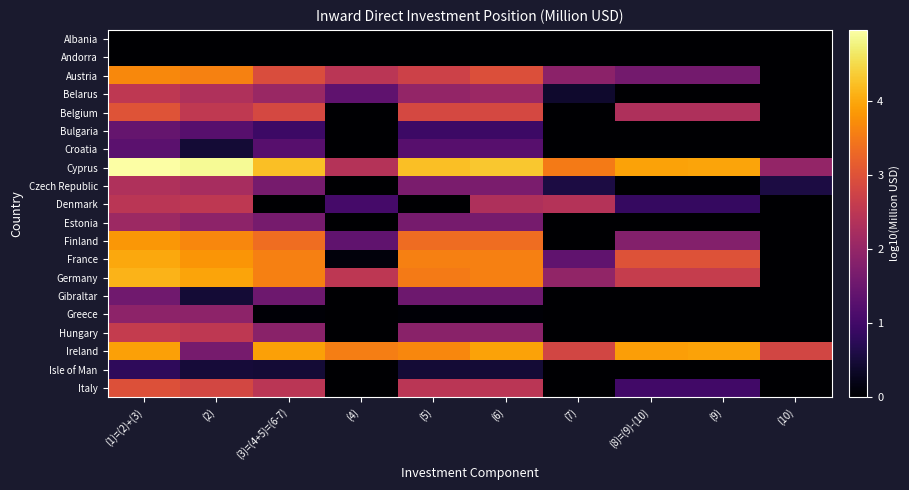

Reading left to right, extract all data points from this chart.

Albania: (1)=(2)+(3)=0.0	(2)=0.0	(3)=(4+5)=(6-7)=0.0	(4)=0.0	(5)=0.0	(6)=0.0	(7)=0.0	(8)=(9)-(10)=0.0	(9)=0.0	(10)=0.0
Andorra: (1)=(2)+(3)=0.0	(2)=0.0	(3)=(4+5)=(6-7)=0.0	(4)=0.0	(5)=0.0	(6)=0.0	(7)=0.0	(8)=(9)-(10)=0.0	(9)=0.0	(10)=0.0
Austria: (1)=(2)+(3)=3.7	(2)=3.6	(3)=(4+5)=(6-7)=2.9	(4)=2.5	(5)=2.7	(6)=2.9	(7)=1.9	(8)=(9)-(10)=1.6	(9)=1.6	(10)=0.0
Belarus: (1)=(2)+(3)=2.5	(2)=2.3	(3)=(4+5)=(6-7)=2.1	(4)=1.4	(5)=2.0	(6)=2.1	(7)=0.4	(8)=(9)-(10)=-1.1	(9)=-1.1	(10)=0.0
Belgium: (1)=(2)+(3)=3.0	(2)=2.5	(3)=(4+5)=(6-7)=2.8	(4)=-1.7	(5)=2.8	(6)=2.8	(7)=0.0	(8)=(9)-(10)=2.3	(9)=2.3	(10)=0.0
Bulgaria: (1)=(2)+(3)=1.4	(2)=1.2	(3)=(4+5)=(6-7)=0.9	(4)=-1.1	(5)=0.9	(6)=0.9	(7)=0.0	(8)=(9)-(10)=0.0	(9)=0.0	(10)=0.0
Croatia: (1)=(2)+(3)=1.3	(2)=0.5	(3)=(4+5)=(6-7)=1.2	(4)=0.0	(5)=1.2	(6)=1.2	(7)=0.0	(8)=(9)-(10)=0.0	(9)=0.0	(10)=0.0
Cyprus: (1)=(2)+(3)=5.0	(2)=4.9	(3)=(4+5)=(6-7)=4.2	(4)=2.4	(5)=4.2	(6)=4.3	(7)=3.5	(8)=(9)-(10)=3.9	(9)=4.0	(10)=2.0
Czech Republic: (1)=(2)+(3)=2.3	(2)=2.2	(3)=(4+5)=(6-7)=1.6	(4)=0.0	(5)=1.7	(6)=1.7	(7)=0.6	(8)=(9)-(10)=0.0	(9)=-1.2	(10)=0.6
Denmark: (1)=(2)+(3)=2.5	(2)=2.5	(3)=(4+5)=(6-7)=0.0	(4)=1.0	(5)=0.0	(6)=2.3	(7)=2.4	(8)=(9)-(10)=0.9	(9)=0.9	(10)=0.0
Estonia: (1)=(2)+(3)=2.1	(2)=1.9	(3)=(4+5)=(6-7)=1.6	(4)=-0.4	(5)=1.6	(6)=1.6	(7)=0.0	(8)=(9)-(10)=0.0	(9)=0.0	(10)=0.0
Finland: (1)=(2)+(3)=3.8	(2)=3.7	(3)=(4+5)=(6-7)=3.4	(4)=1.4	(5)=3.3	(6)=3.4	(7)=-0.5	(8)=(9)-(10)=1.8	(9)=1.8	(10)=0.0
France: (1)=(2)+(3)=4.0	(2)=3.8	(3)=(4+5)=(6-7)=3.6	(4)=0.1	(5)=3.6	(6)=3.6	(7)=1.4	(8)=(9)-(10)=3.0	(9)=3.0	(10)=-0.4
Germany: (1)=(2)+(3)=4.1	(2)=4.0	(3)=(4+5)=(6-7)=3.6	(4)=2.5	(5)=3.5	(6)=3.6	(7)=2.0	(8)=(9)-(10)=2.6	(9)=2.6	(10)=0.0
Gibraltar: (1)=(2)+(3)=1.6	(2)=0.5	(3)=(4+5)=(6-7)=1.5	(4)=-0.3	(5)=1.5	(6)=1.5	(7)=0.0	(8)=(9)-(10)=0.0	(9)=0.0	(10)=0.0
Greece: (1)=(2)+(3)=1.9	(2)=1.9	(3)=(4+5)=(6-7)=0.0	(4)=0.0	(5)=0.0	(6)=0.0	(7)=0.0	(8)=(9)-(10)=0.0	(9)=0.0	(10)=0.0
Hungary: (1)=(2)+(3)=2.6	(2)=2.5	(3)=(4+5)=(6-7)=1.9	(4)=-0.6	(5)=1.9	(6)=1.9	(7)=0.0	(8)=(9)-(10)=0.0	(9)=0.0	(10)=0.0
Ireland: (1)=(2)+(3)=3.9	(2)=1.6	(3)=(4+5)=(6-7)=3.9	(4)=3.6	(5)=3.7	(6)=3.9	(7)=2.8	(8)=(9)-(10)=3.9	(9)=3.9	(10)=2.8
Isle of Man: (1)=(2)+(3)=0.8	(2)=0.5	(3)=(4+5)=(6-7)=0.5	(4)=0.0	(5)=0.5	(6)=0.5	(7)=0.0	(8)=(9)-(10)=0.0	(9)=0.0	(10)=0.0
Italy: (1)=(2)+(3)=3.0	(2)=2.8	(3)=(4+5)=(6-7)=2.5	(4)=-0.1	(5)=2.5	(6)=2.5	(7)=0.0	(8)=(9)-(10)=1.0	(9)=1.0	(10)=0.0